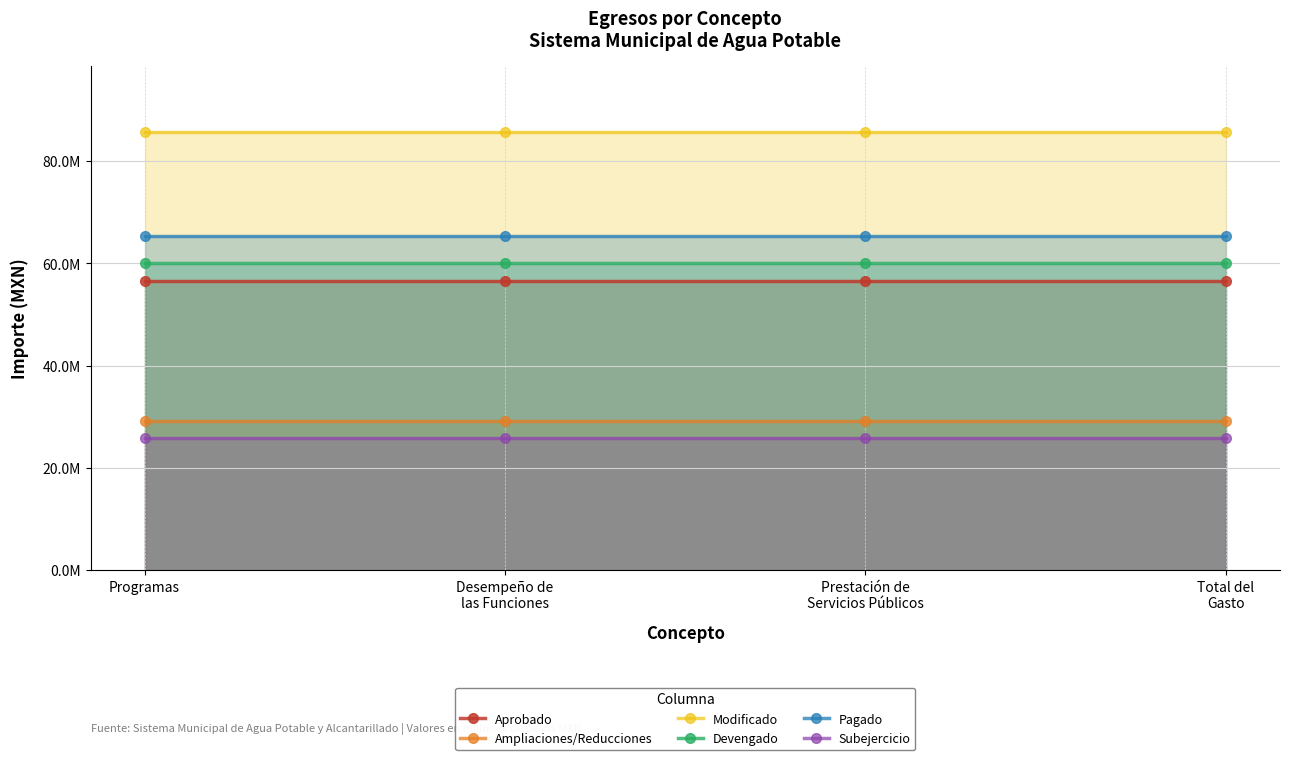

How many lines are shown in the chart?

6